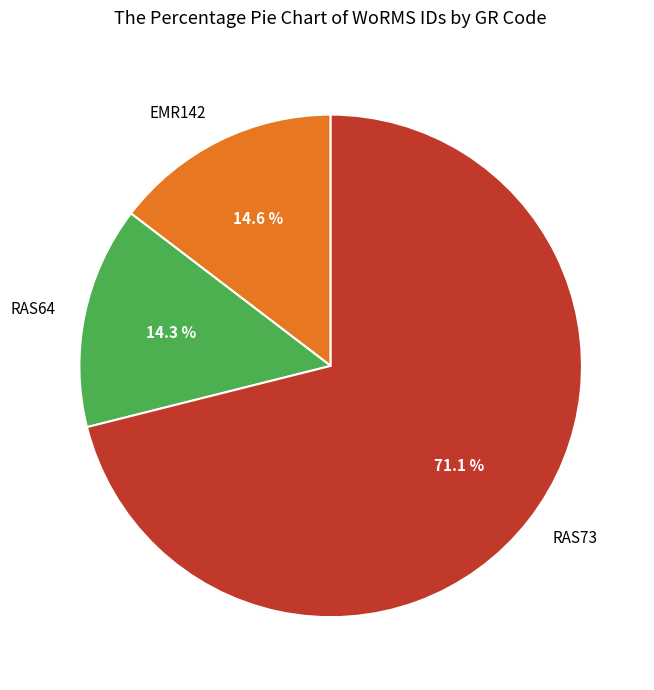

What percentage is the EMR142 slice, to the nearest percent?

15%